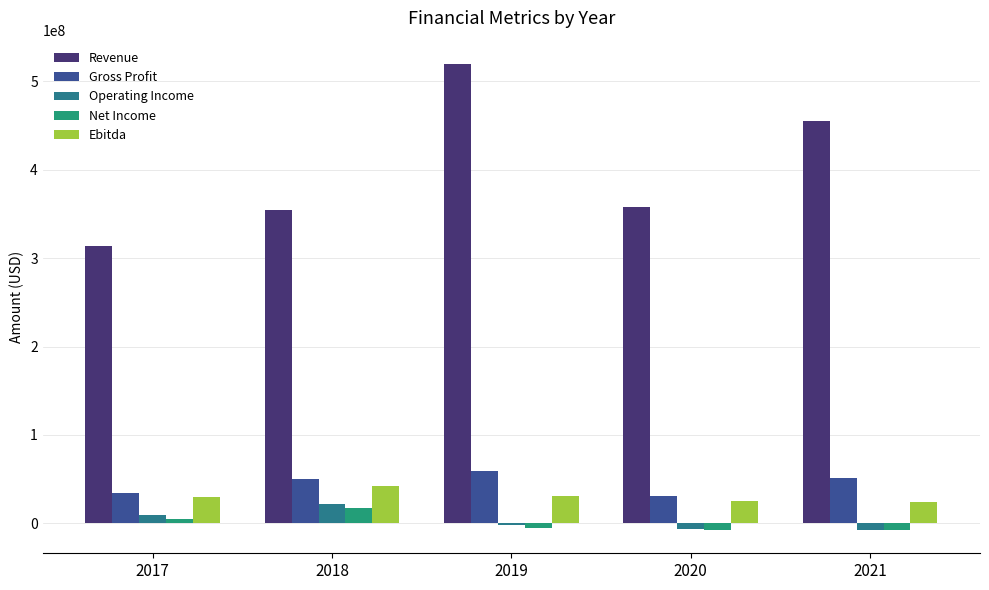

The value of Operating Income at 2017 is 9426000. True or false?

True